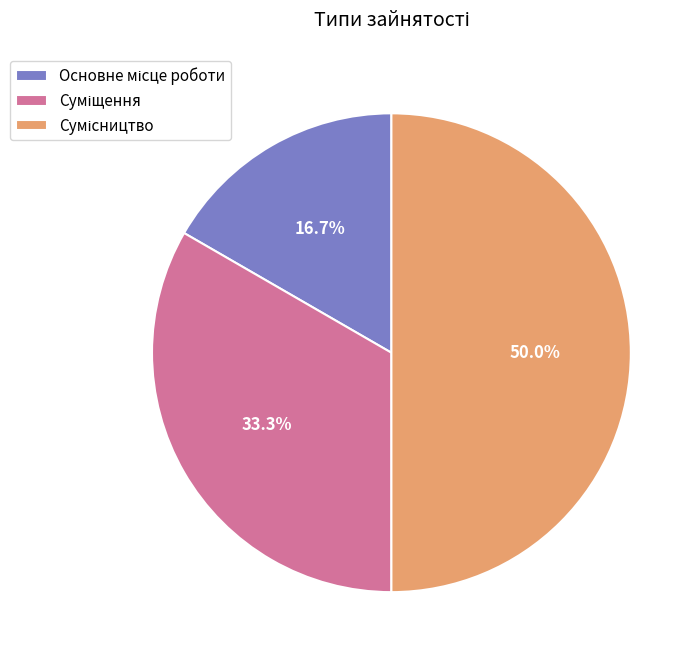

Which slice is the largest?

Сумісництво